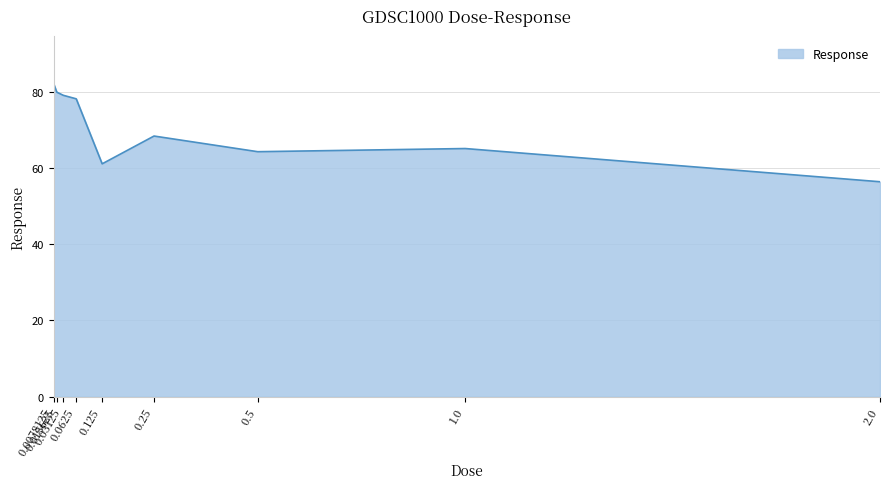

Between 0.5 and 2.0, which is larger?

0.5